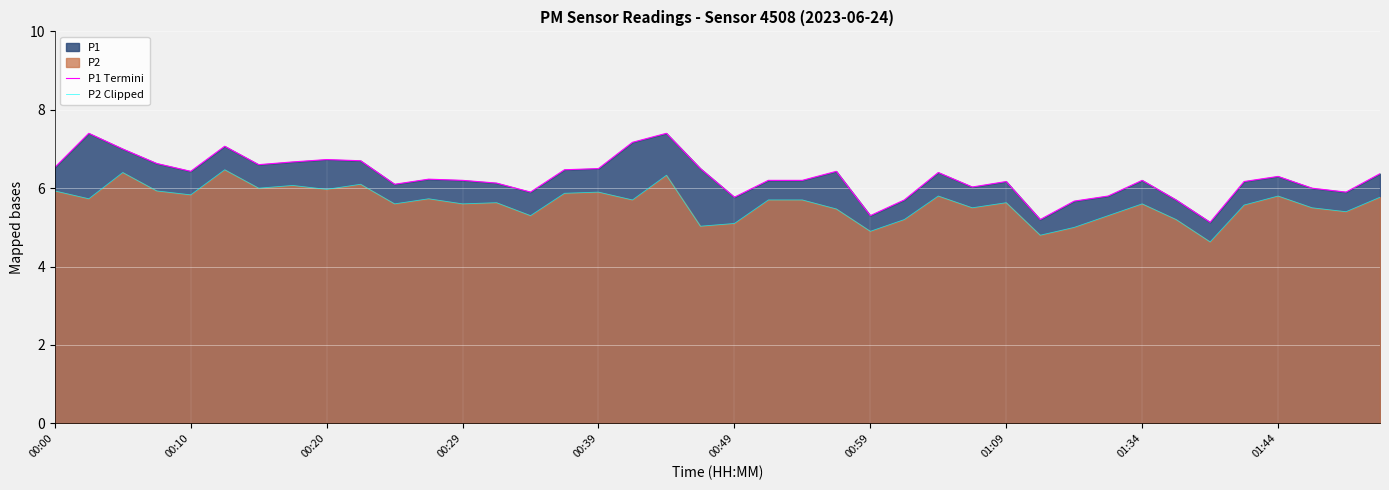

True or false: P1 Termini and P2 Clipped cross at least once.

False